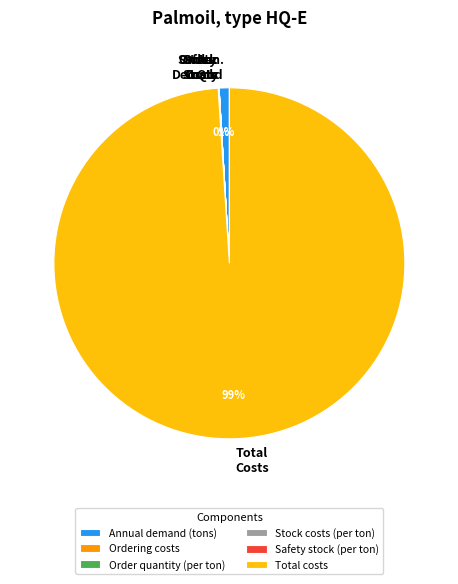

To the nearest percent, what portion does Total costs represent?

99%